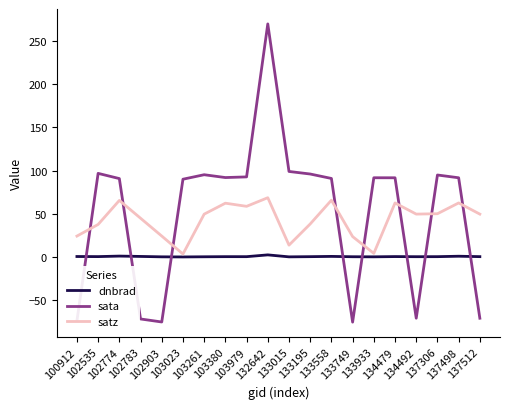

What is the spread (max minus min) of values at 137512?

120.3